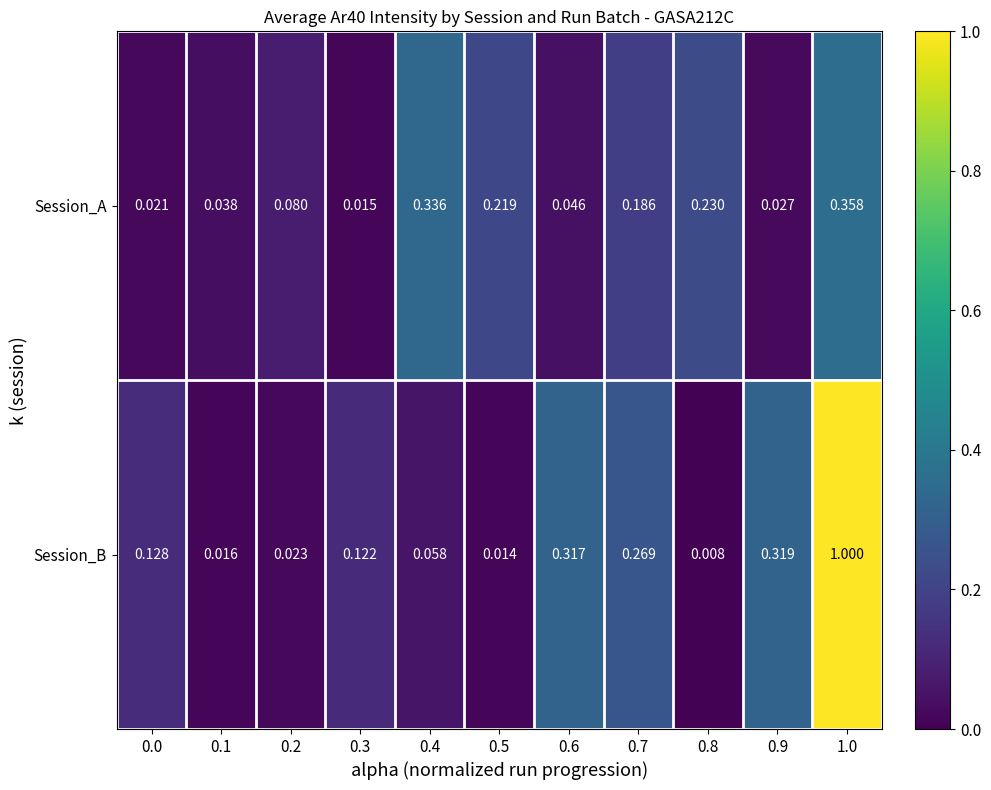

Rank the series by their average value, from lowest to highest.

Session_A, Session_B